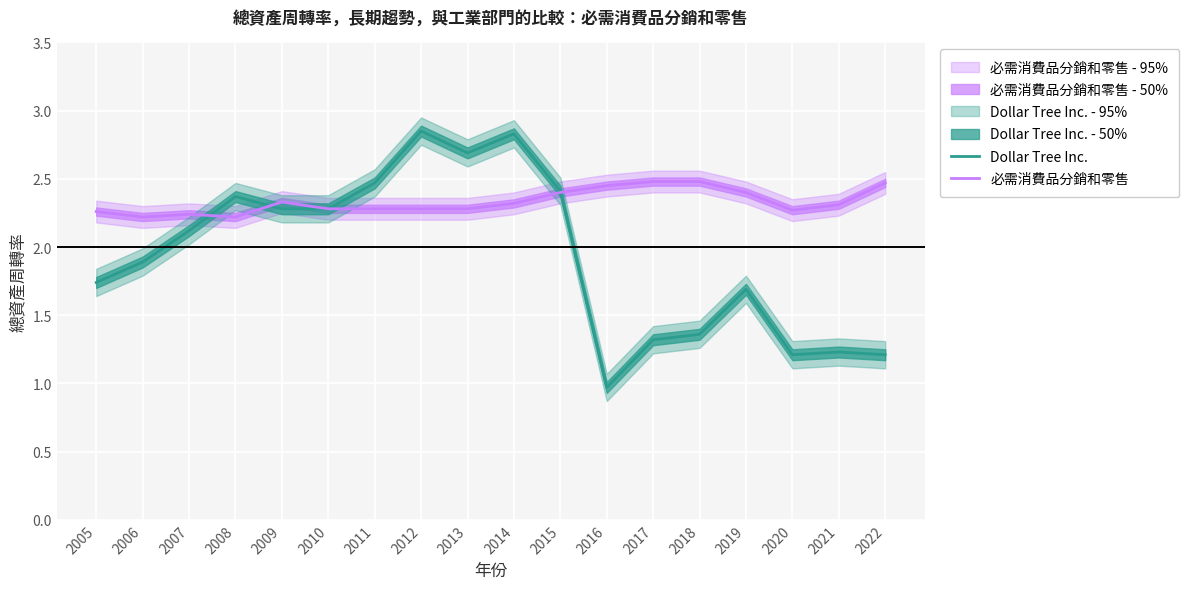

List the labels in order of Dollar Tree Inc. value, largest first.

2012, 2014, 2013, 2011, 2015, 2008, 2009, 2010, 2007, 2006, 2005, 2019, 2018, 2017, 2021, 2020, 2022, 2016